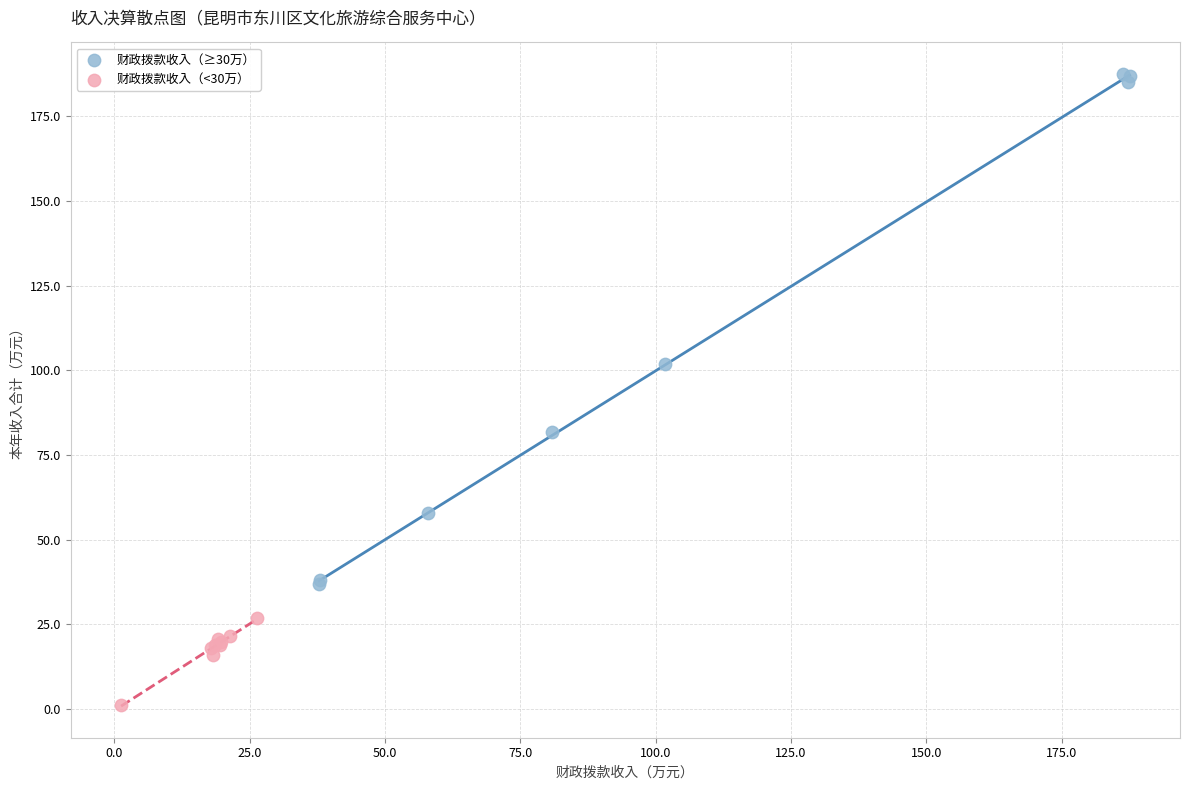

Which series has the widest spread of Y values?

财政拨款收入（≥30万）